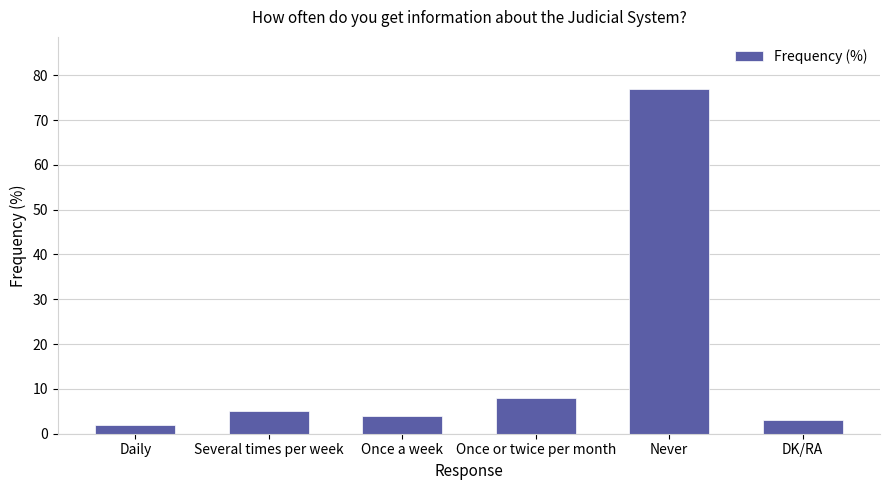

What is the sum of the values at Daily and DK/RA?

5